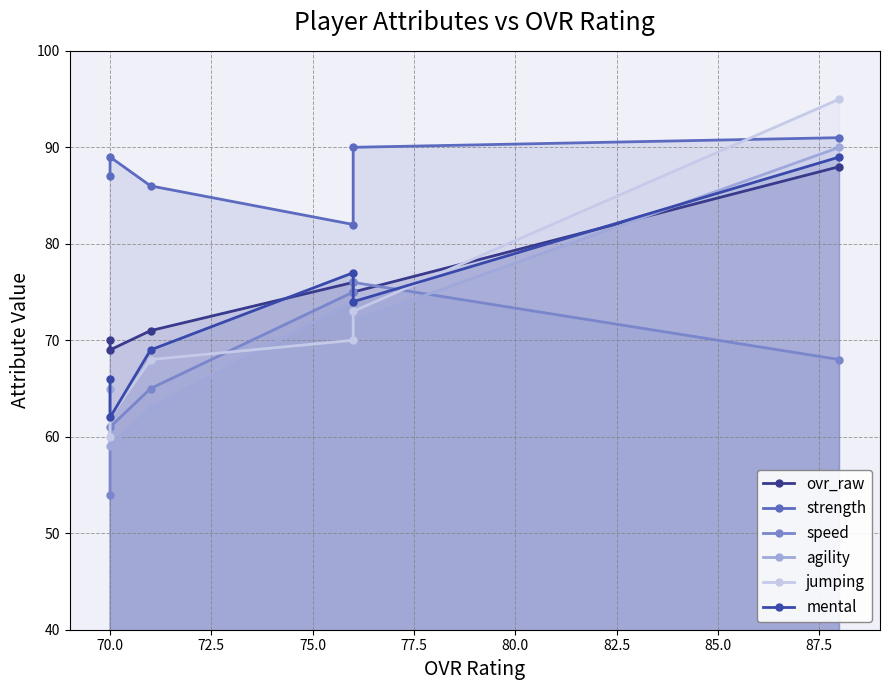

How many intersections are there between strength and jumping?

1